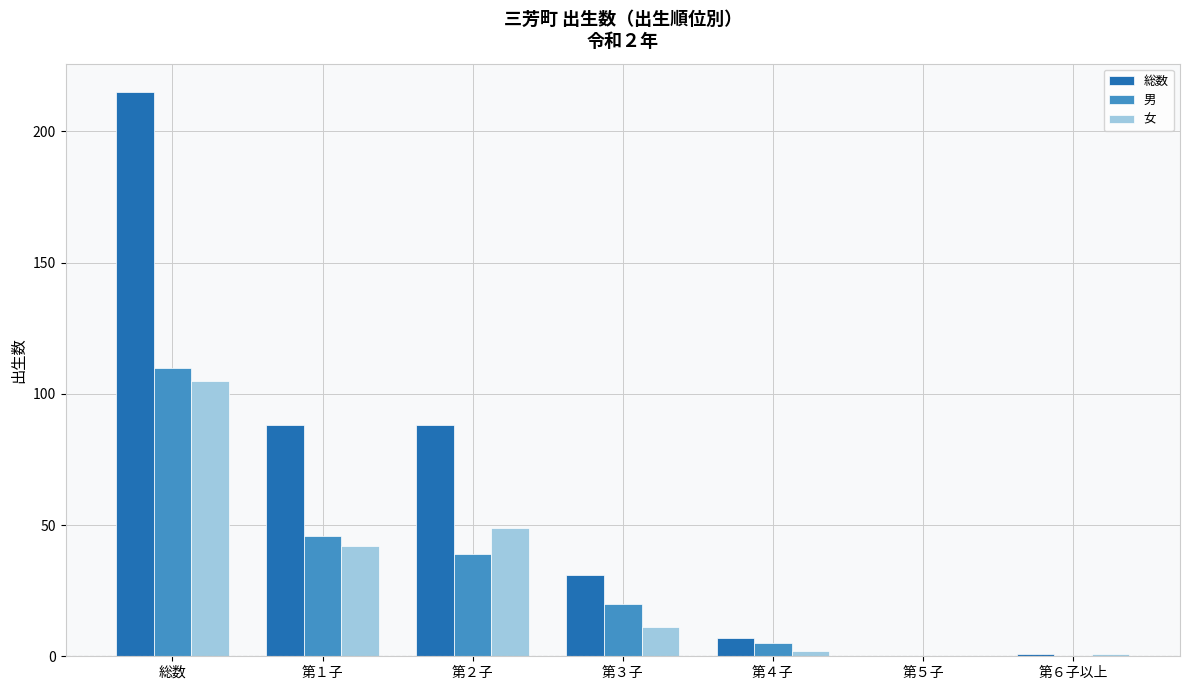

The value of 総数 at 総数 is 105. True or false?

False